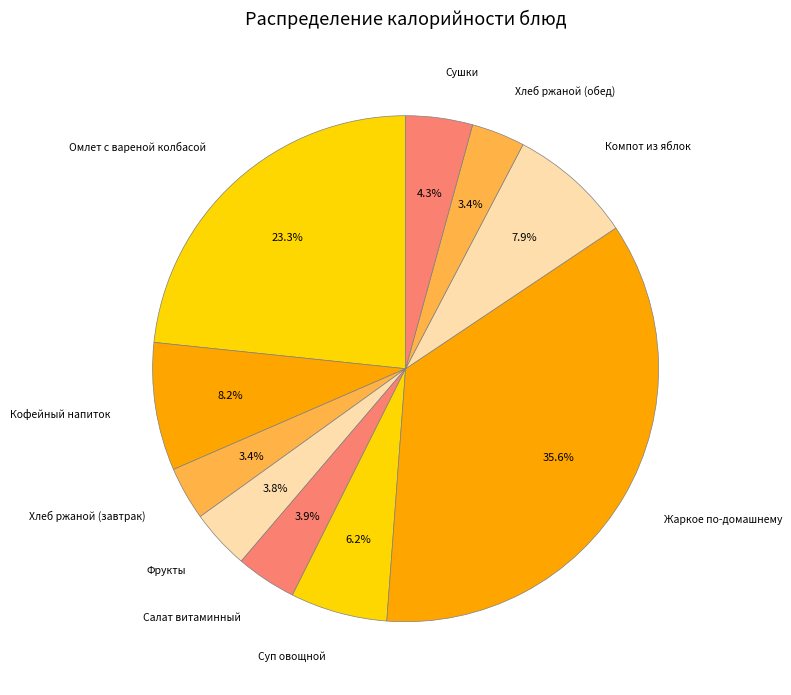

Does any single category account for the majority?

No